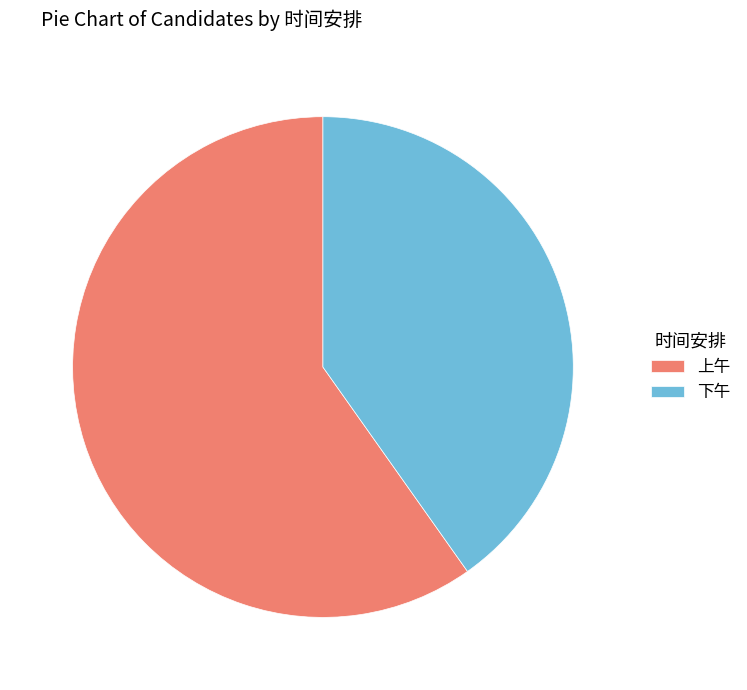

Which category accounts for the majority?

上午